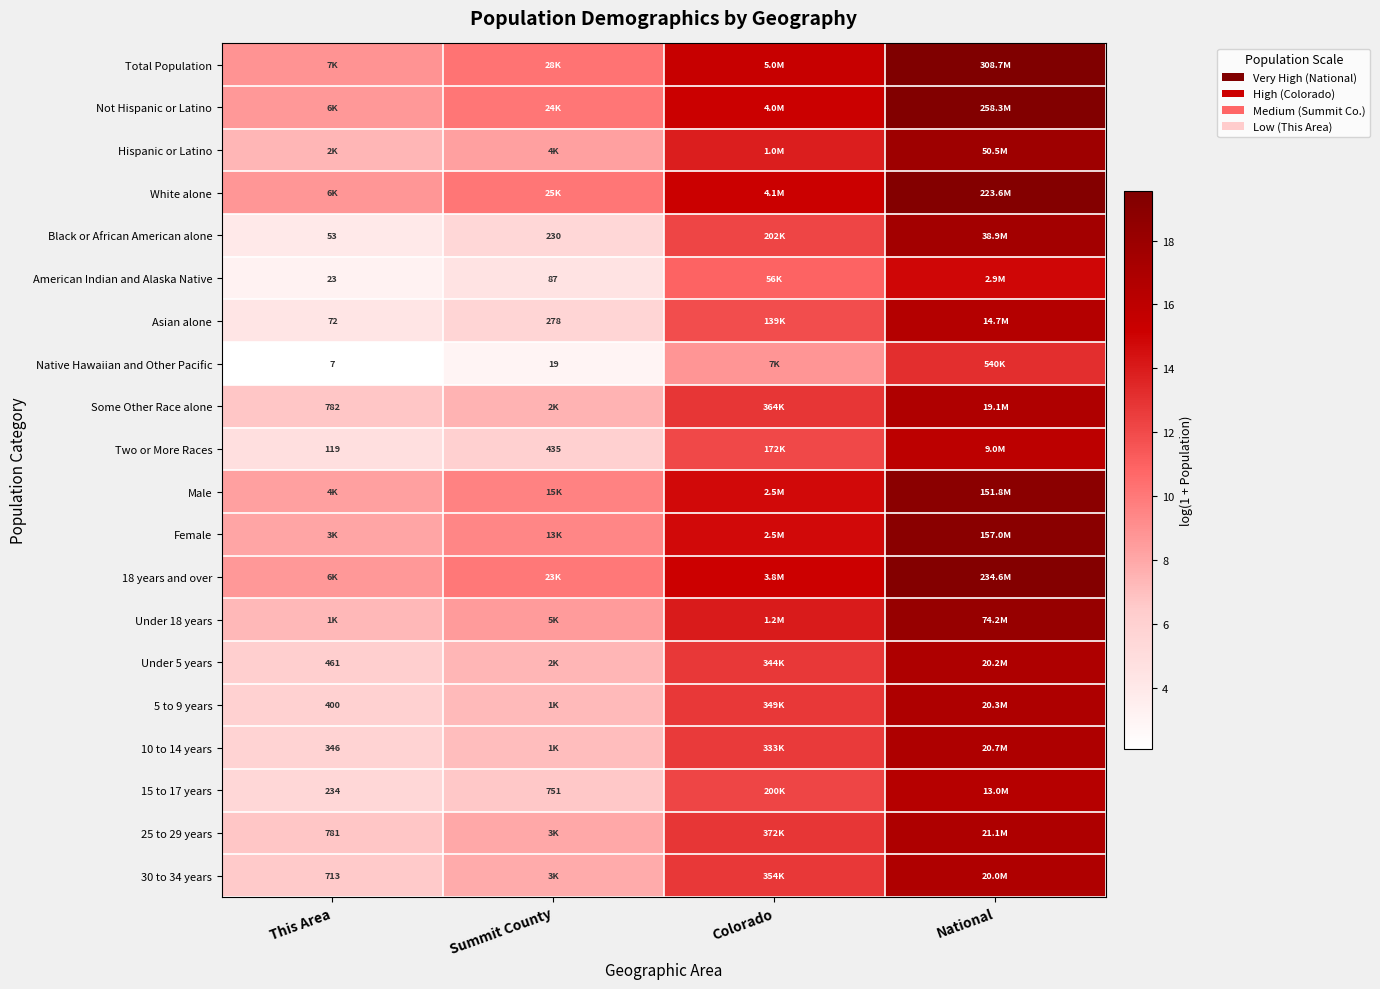

What is the total value across all series at Colorado?

263.0